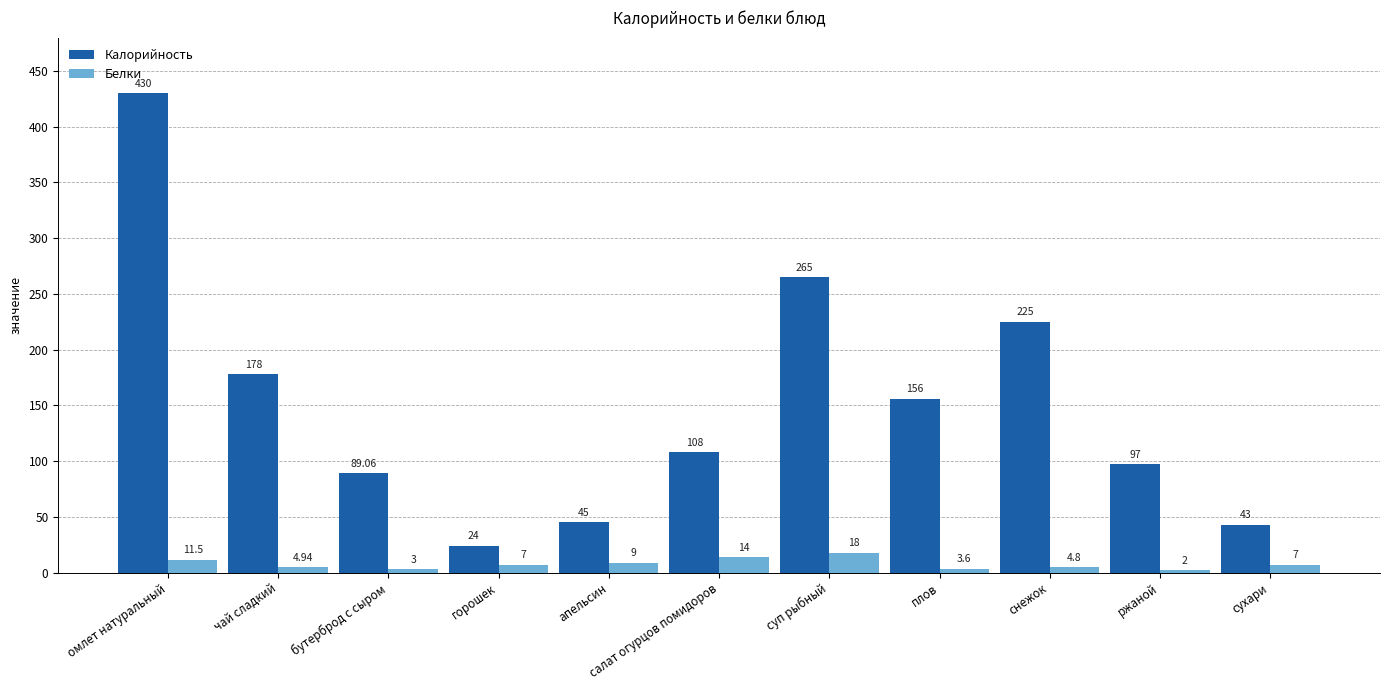

At how many categories does at least one series exceed 383?

1